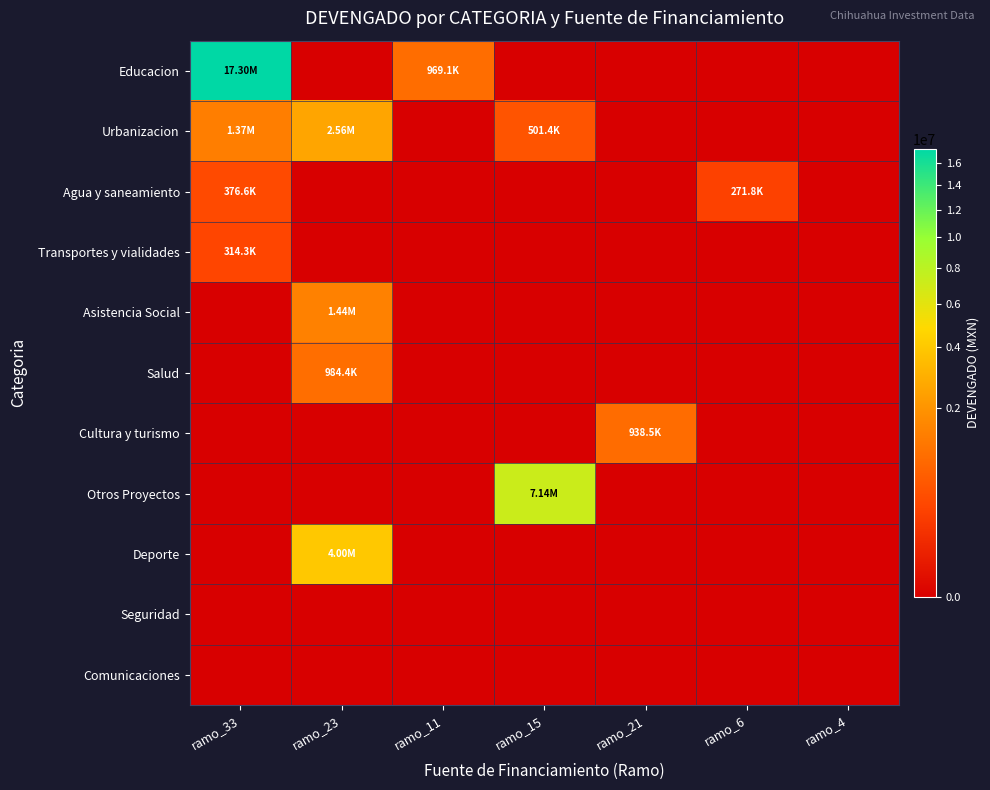

Which series has the largest total across all categories?

Educacion